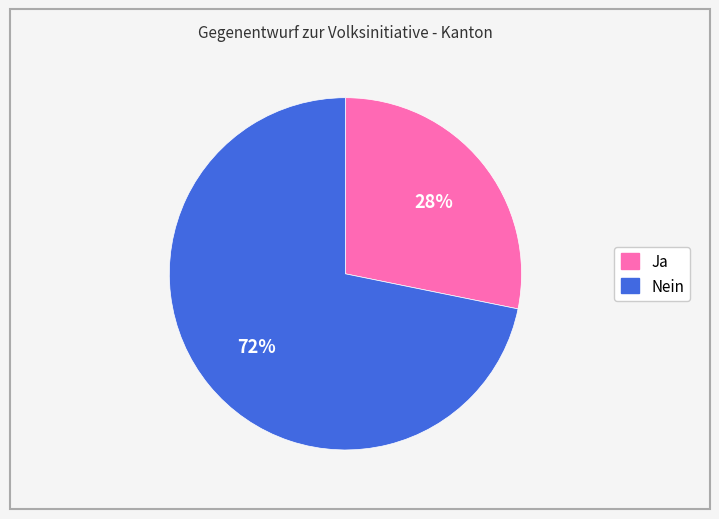

Do Nein and Ja together represent more than half of the pie?

Yes